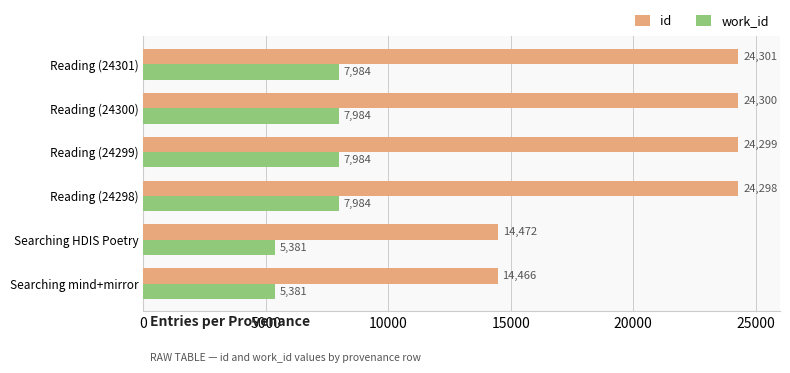

What is the average value of the work_id series?

7116